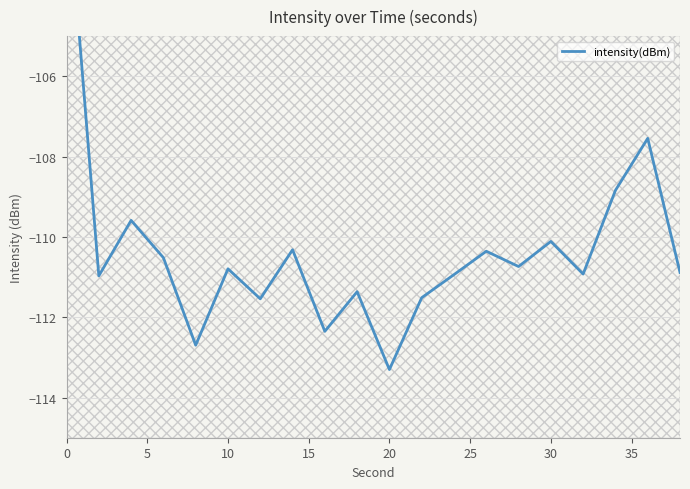

Is it true that the value at 18 is -45.5?

False